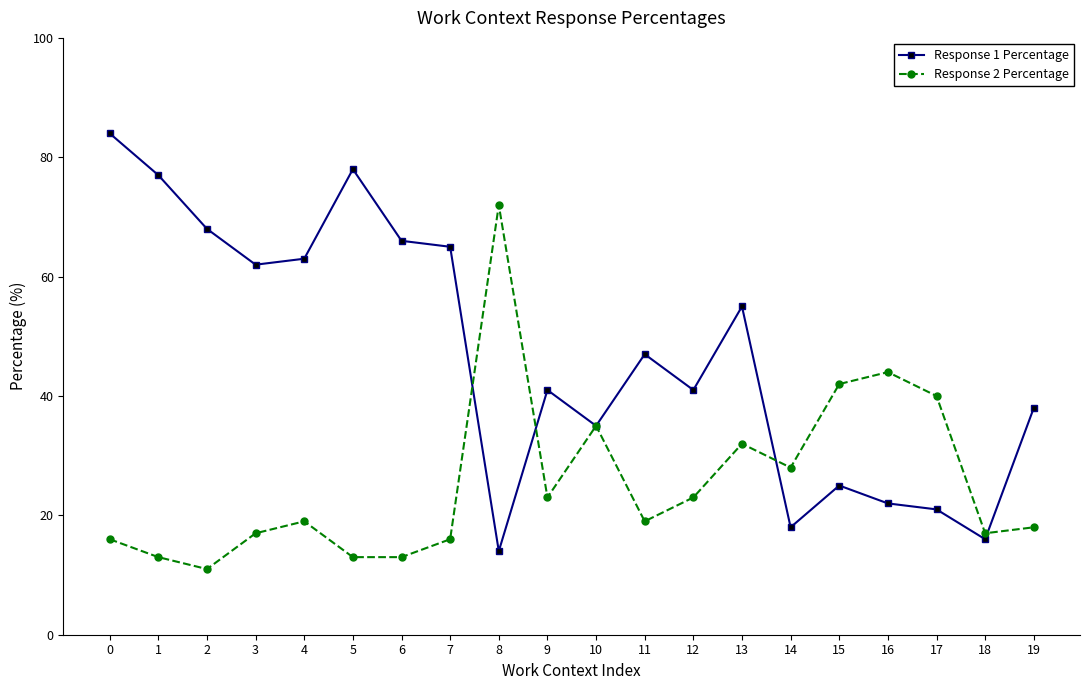

Does the chart display data point markers on the line(s)?

Yes